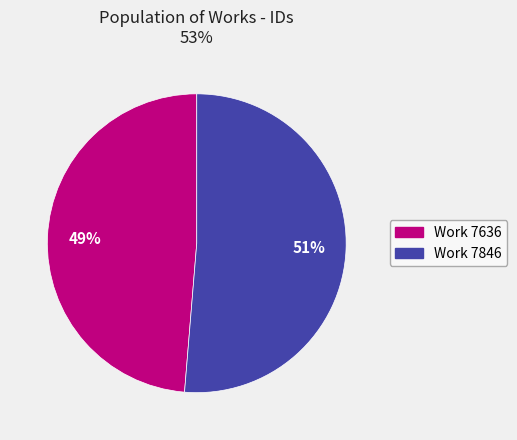

Does any single category account for the majority?

Yes